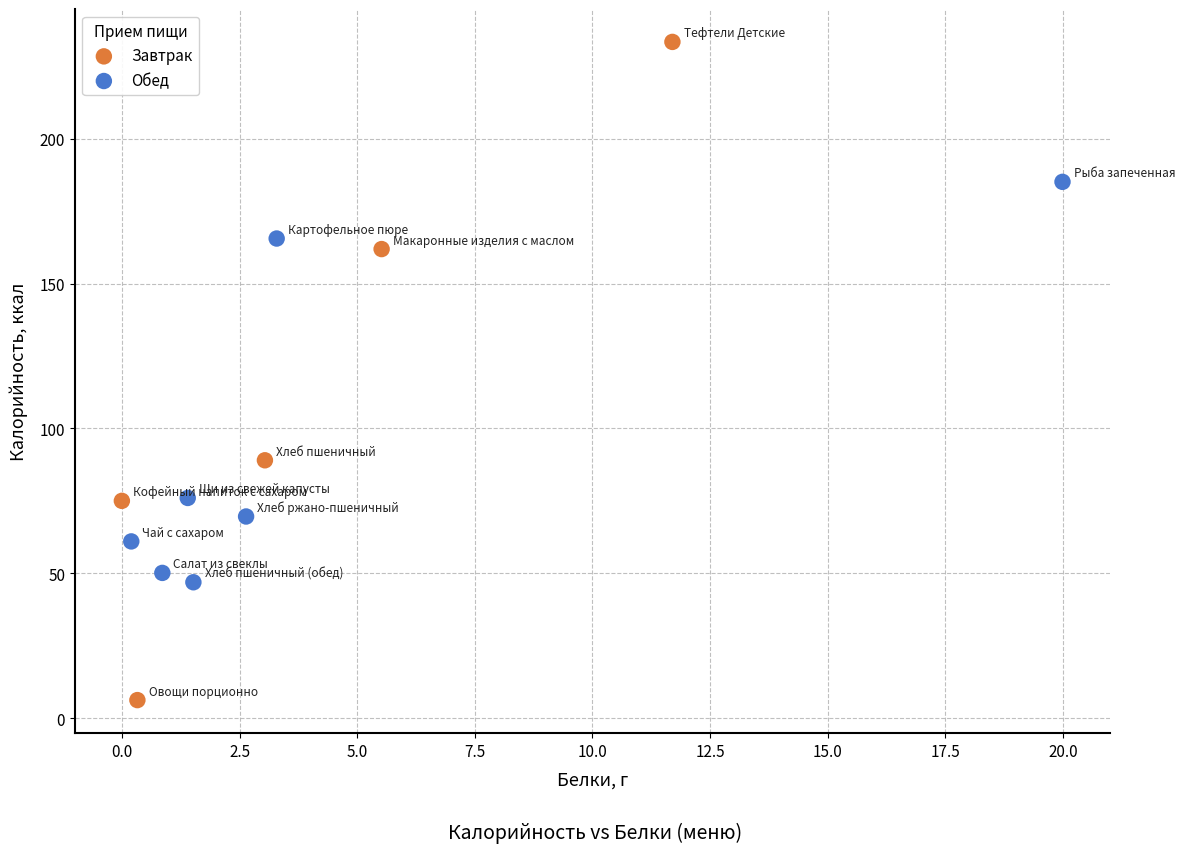

Which series has the largest Y range (max minus min)?

Завтрак